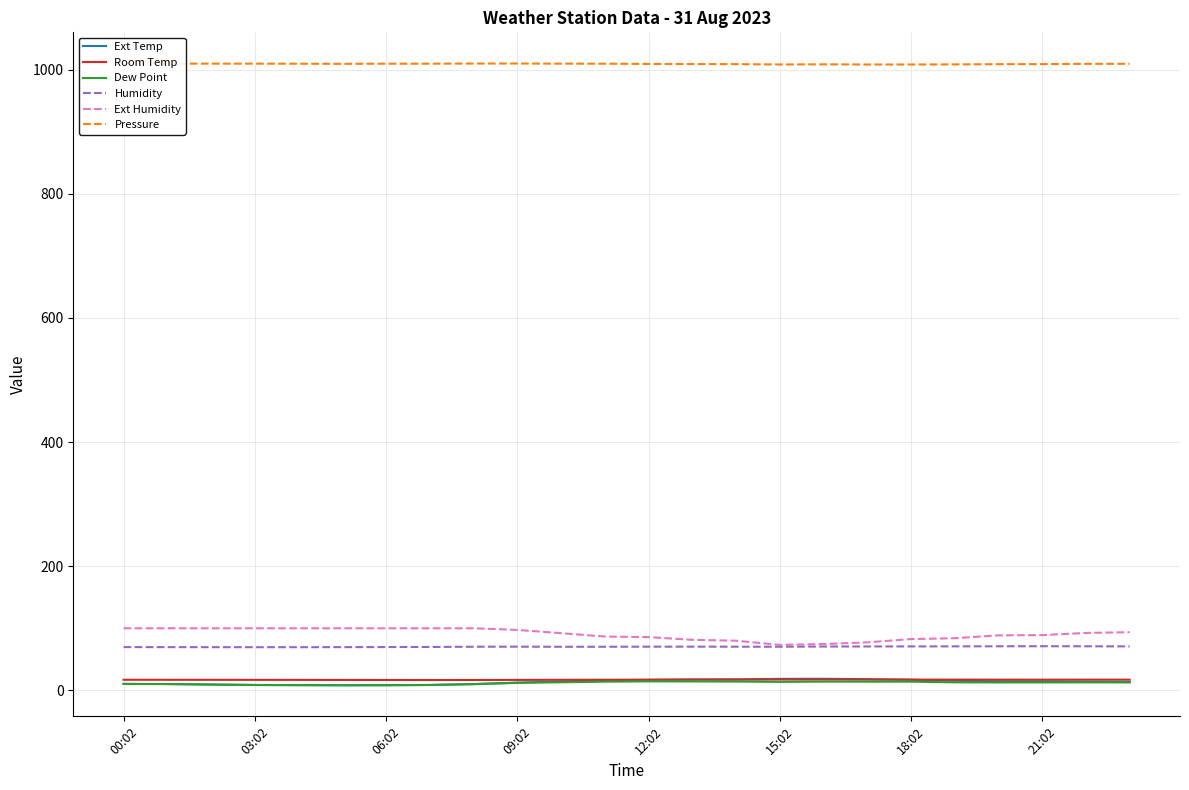

Where is the first local maximum for Humidity?

09:02